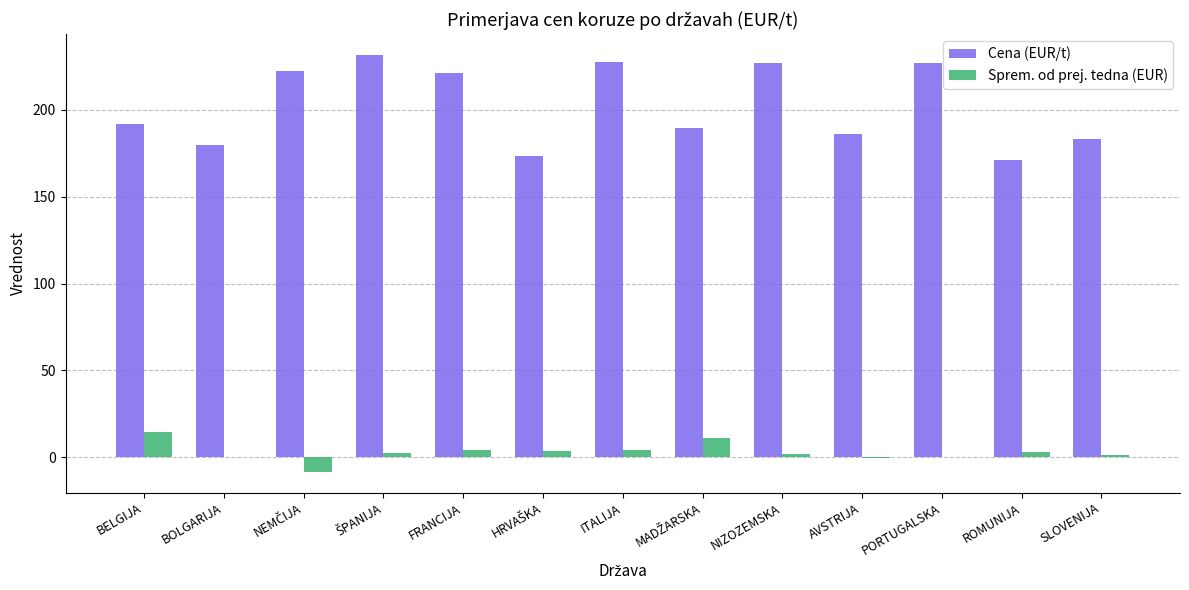

Is the value of Cena (EUR/t) at ROMUNIJA greater than the value of Sprem. od prej. tedna (EUR) at SLOVENIJA?

Yes